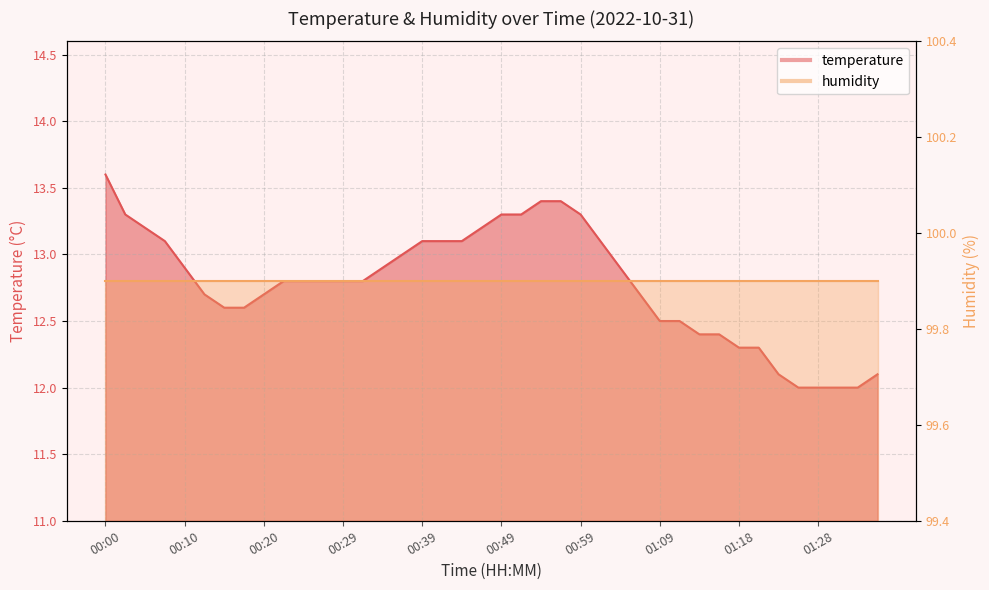

Reading left to right, extract all data points from this chart.

13.6	13.3	13.2	13.1	12.9	12.7	12.6	12.6	12.7	12.8	12.8	12.8	12.8	12.8	12.9	13.0	13.1	13.1	13.1	13.2	13.3	13.3	13.4	13.4	13.3	13.1	12.9	12.7	12.5	12.5	12.4	12.4	12.3	12.3	12.1	12.0	12.0	12.0	12.0	12.1